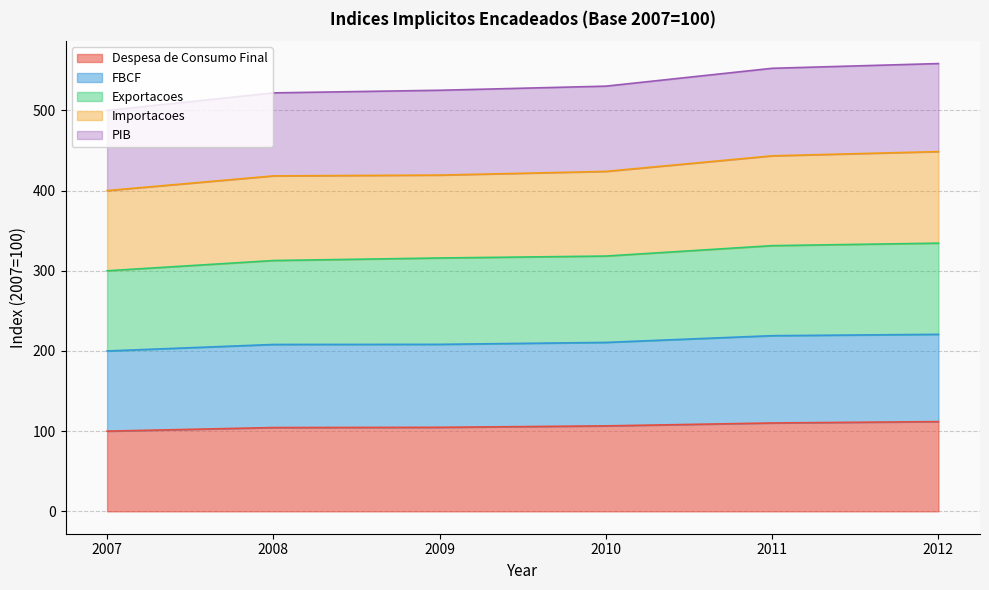

What is the value of the FBCF point at the 1st from the left?

200.0